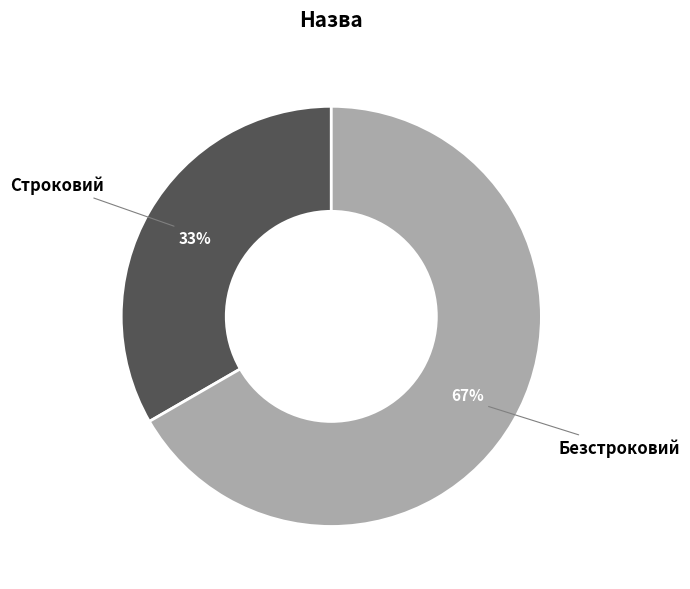

To the nearest percent, what portion does Строковий represent?

33%